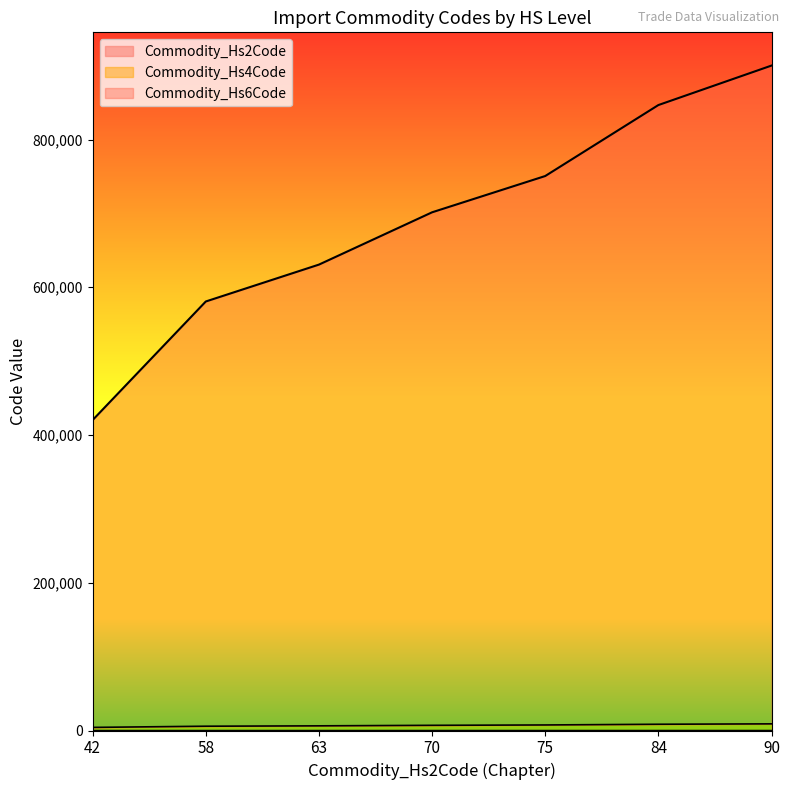

At which label is Commodity_Hs4Code closest to 6601?

63